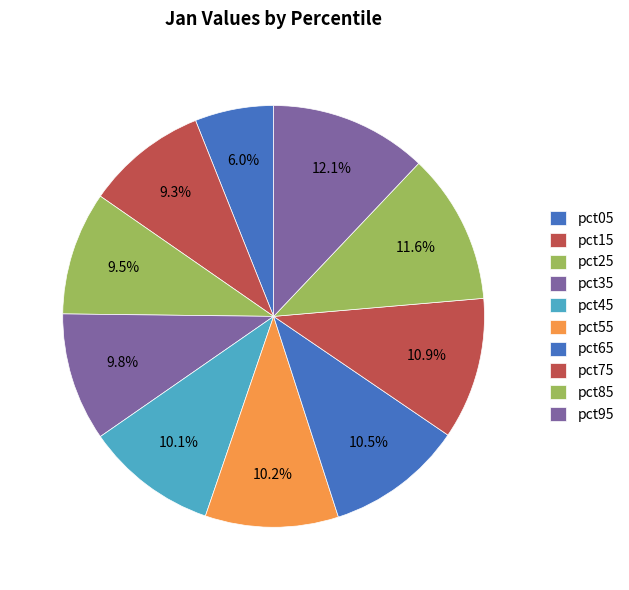

To the nearest percent, what is the combined percentage of pct75 and pct95?

23%